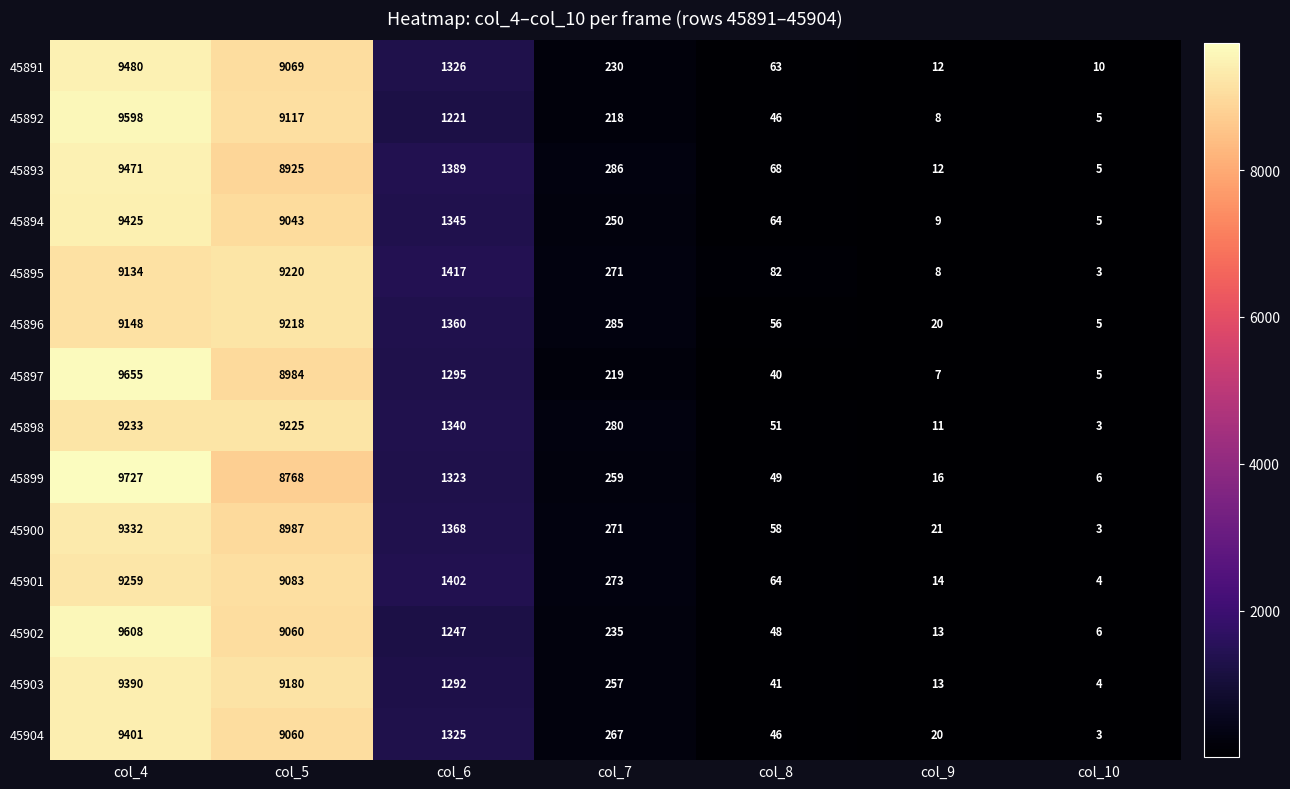

Which series has the largest total across all categories?

45902